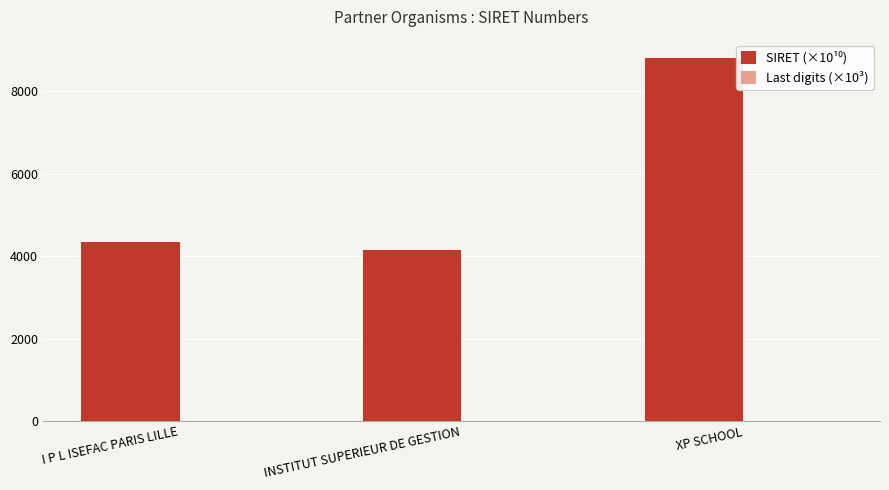

What is the maximum value shown in the chart?

8816.3